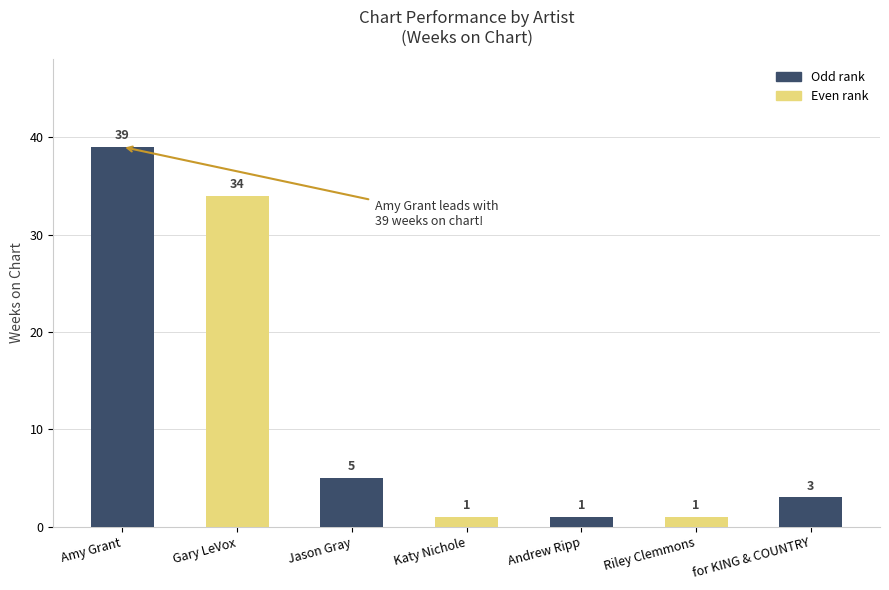

Is it true that the value at Jason Gray is 2?

False